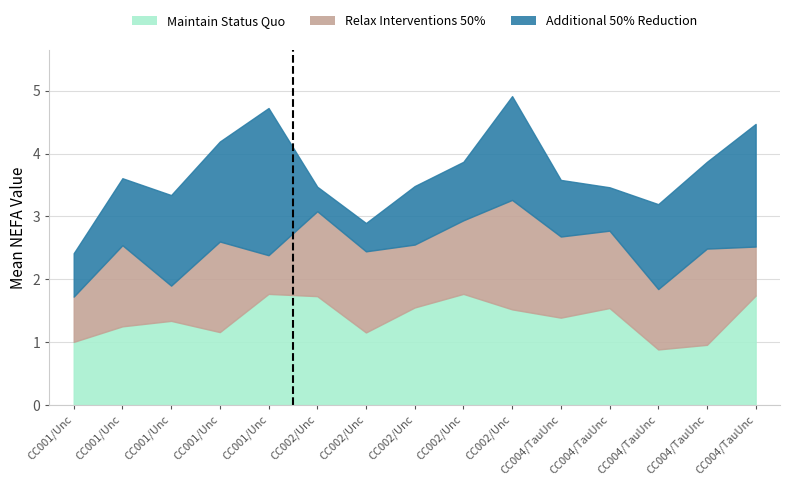

List the series in order of their peak value, highest first.

Additional 50% Reduction, Maintain Status Quo, Relax Interventions 50%